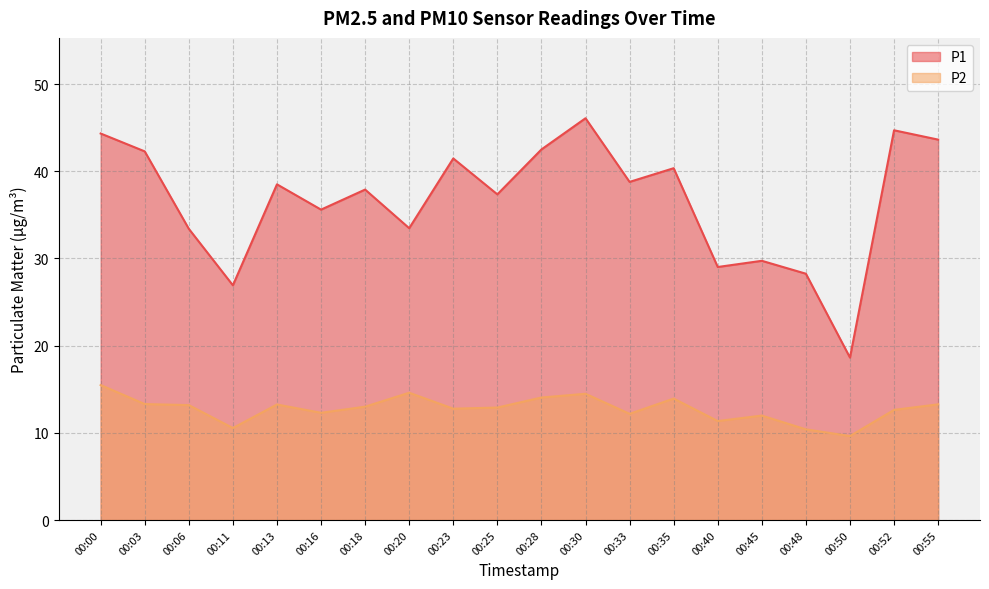

The P1 series shows 56.5 at 00:28. True or false?

False